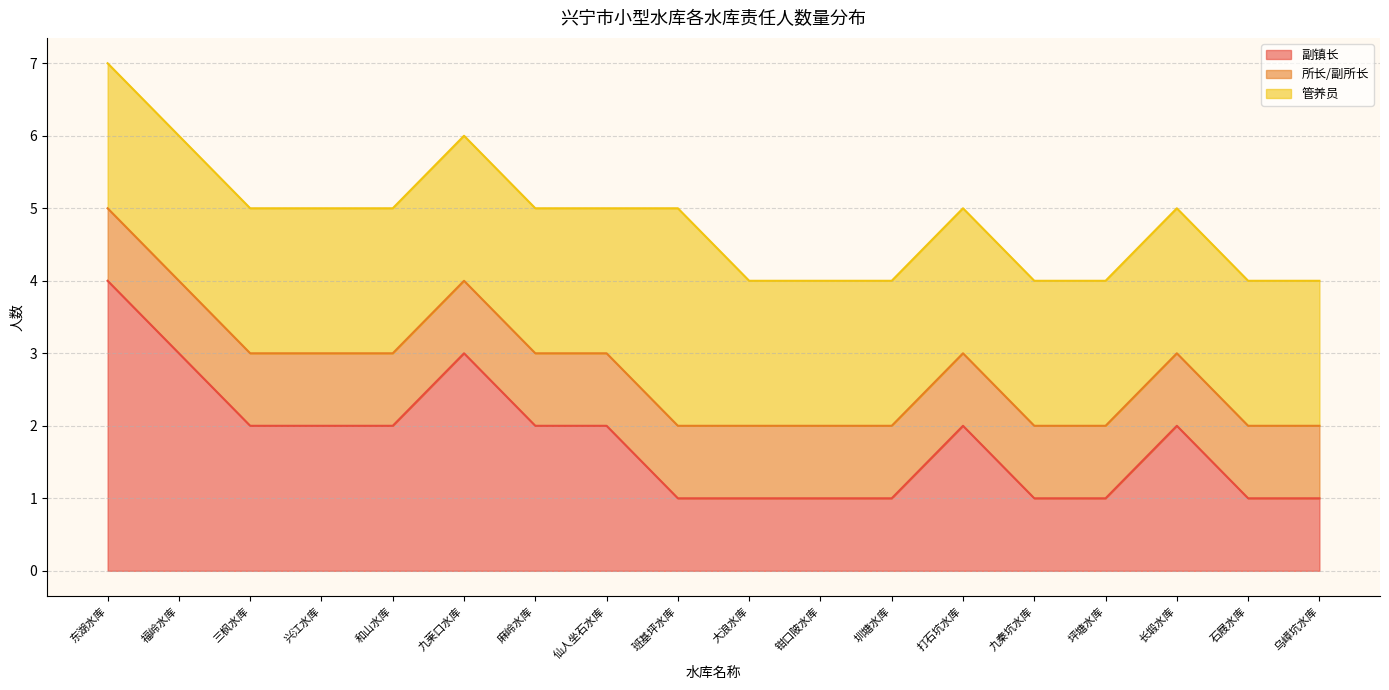

Between 长塅水库 and 石屐水库, which is larger?

长塅水库